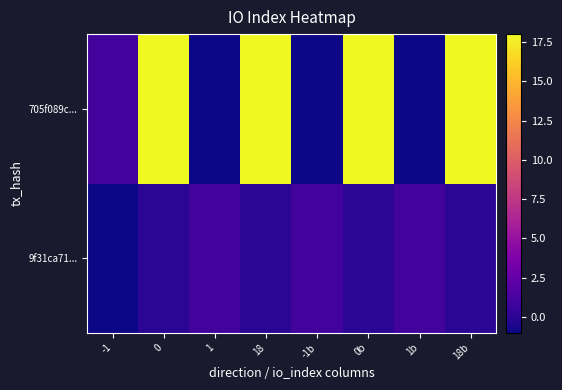

Reading left to right, what are all the values shown in this chart?

9f31ca71...: -1=-1	0=0	1=1	18=0	-1b=1	0b=0	1b=1	18b=0
705f089c...: -1=1	0=18	1=-1	18=18	-1b=-1	0b=18	1b=-1	18b=18